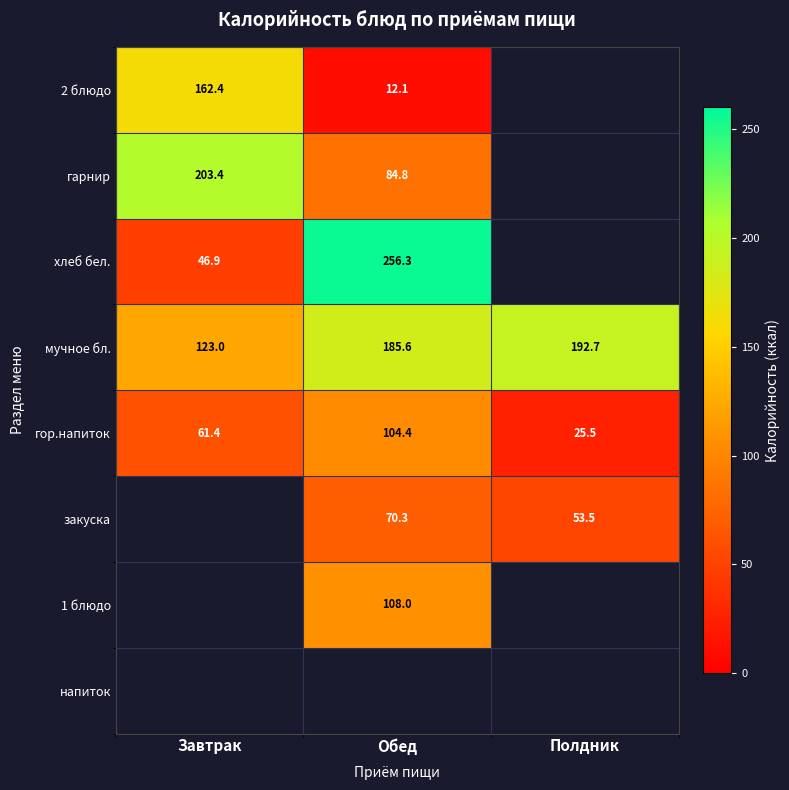

True or false: гор.напиток has a value of 184.7 at Обед.

False